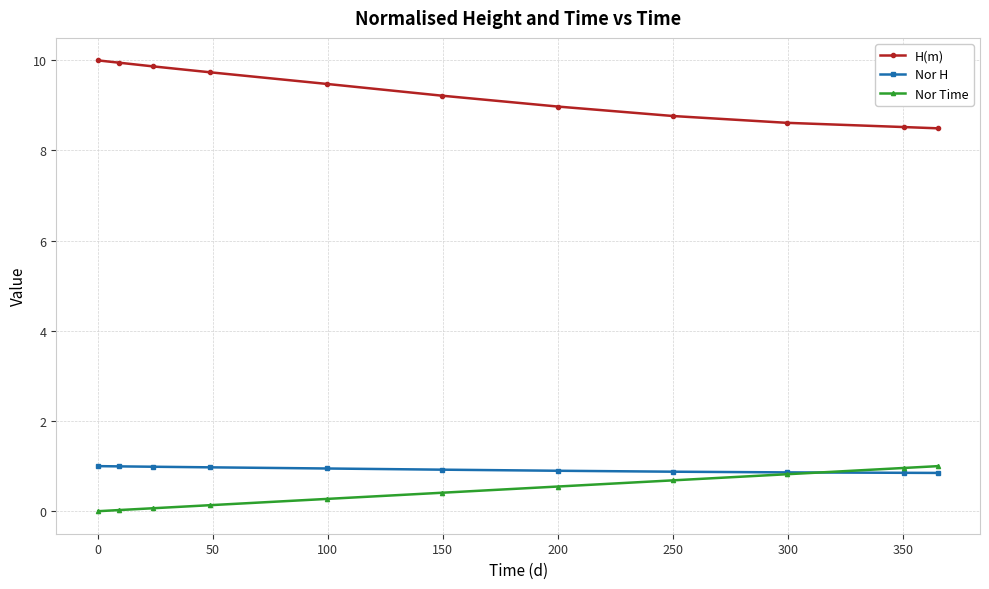

What is the difference between the maximum and minimum values in the H(m) series?

1.5